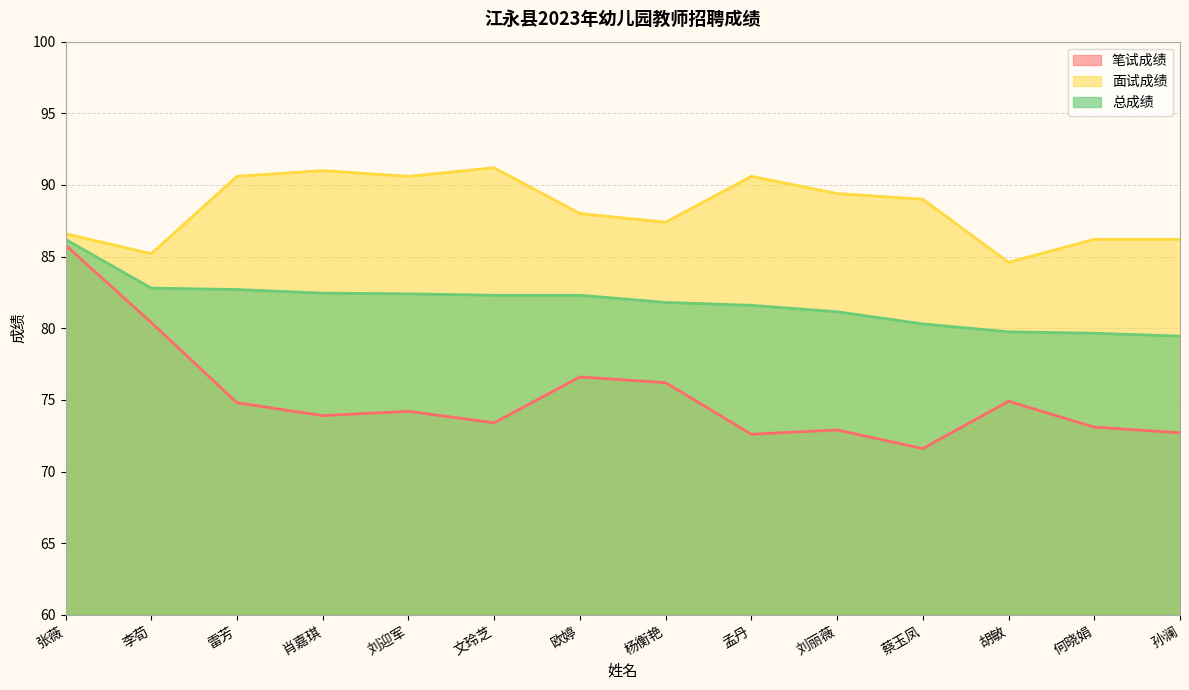

What is the difference between the 笔试成绩 values at 肖嘉琪 and 胡敏?

1.0